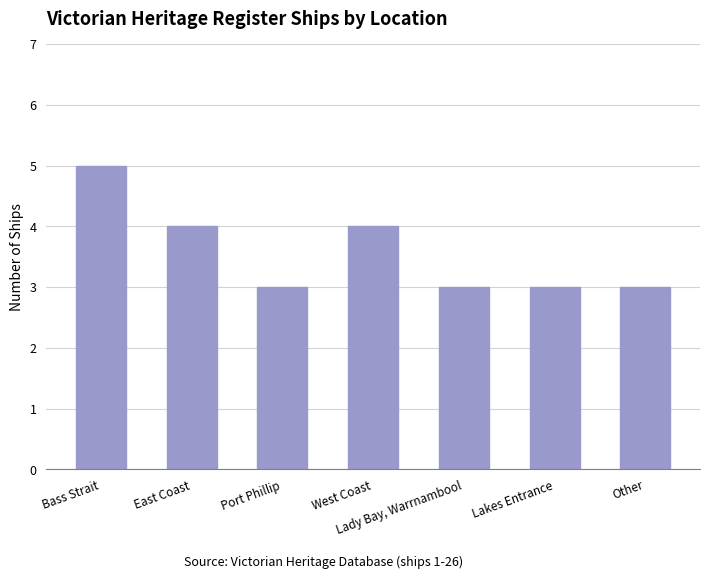

Is it true that the value at Lakes Entrance is 1?

False